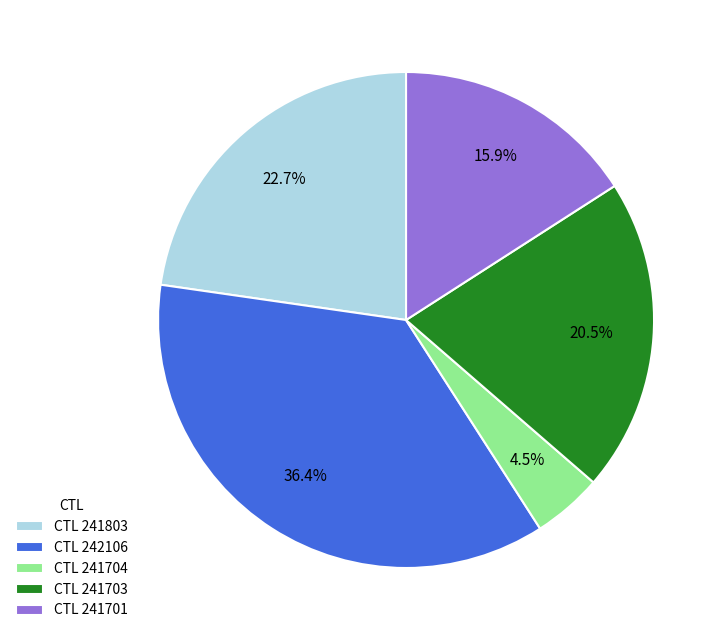

How many slices are in this pie chart?

5